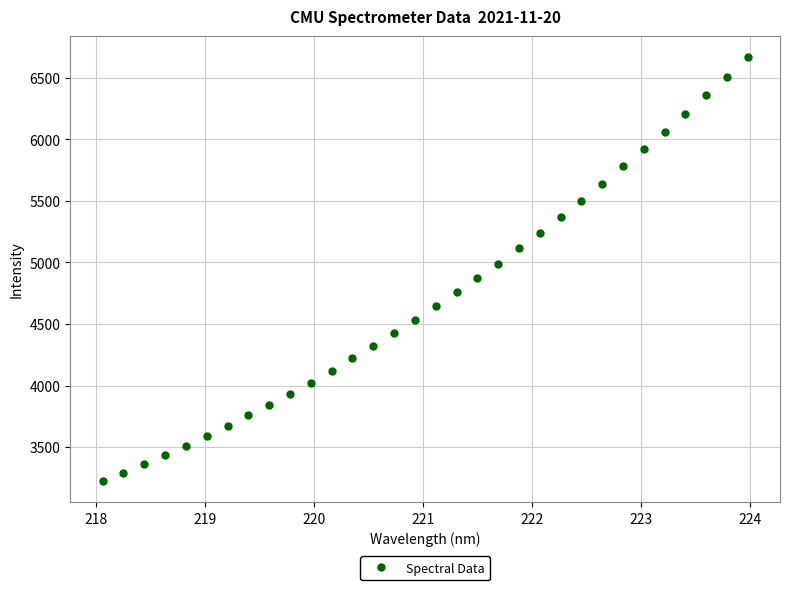

What is the range of Y values (max minus min)?

3441.8